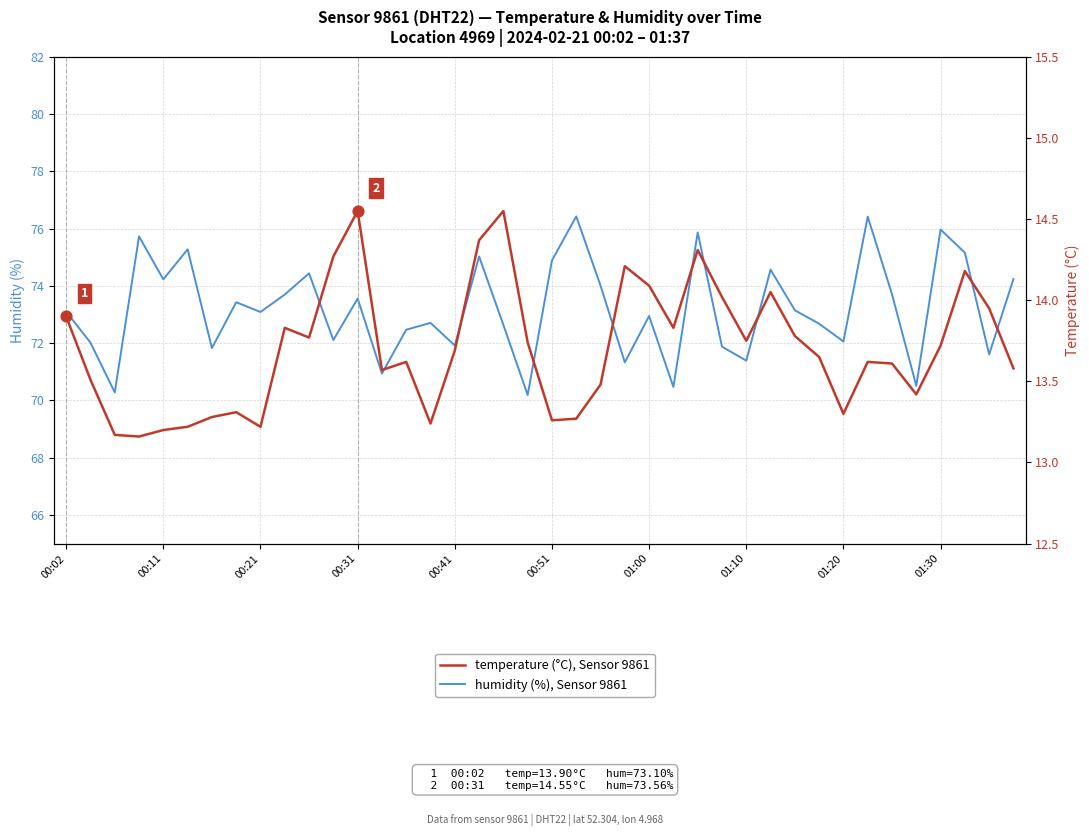

What are all the series names shown in the legend?

humidity (%), Sensor 9861, temperature (°C), Sensor 9861